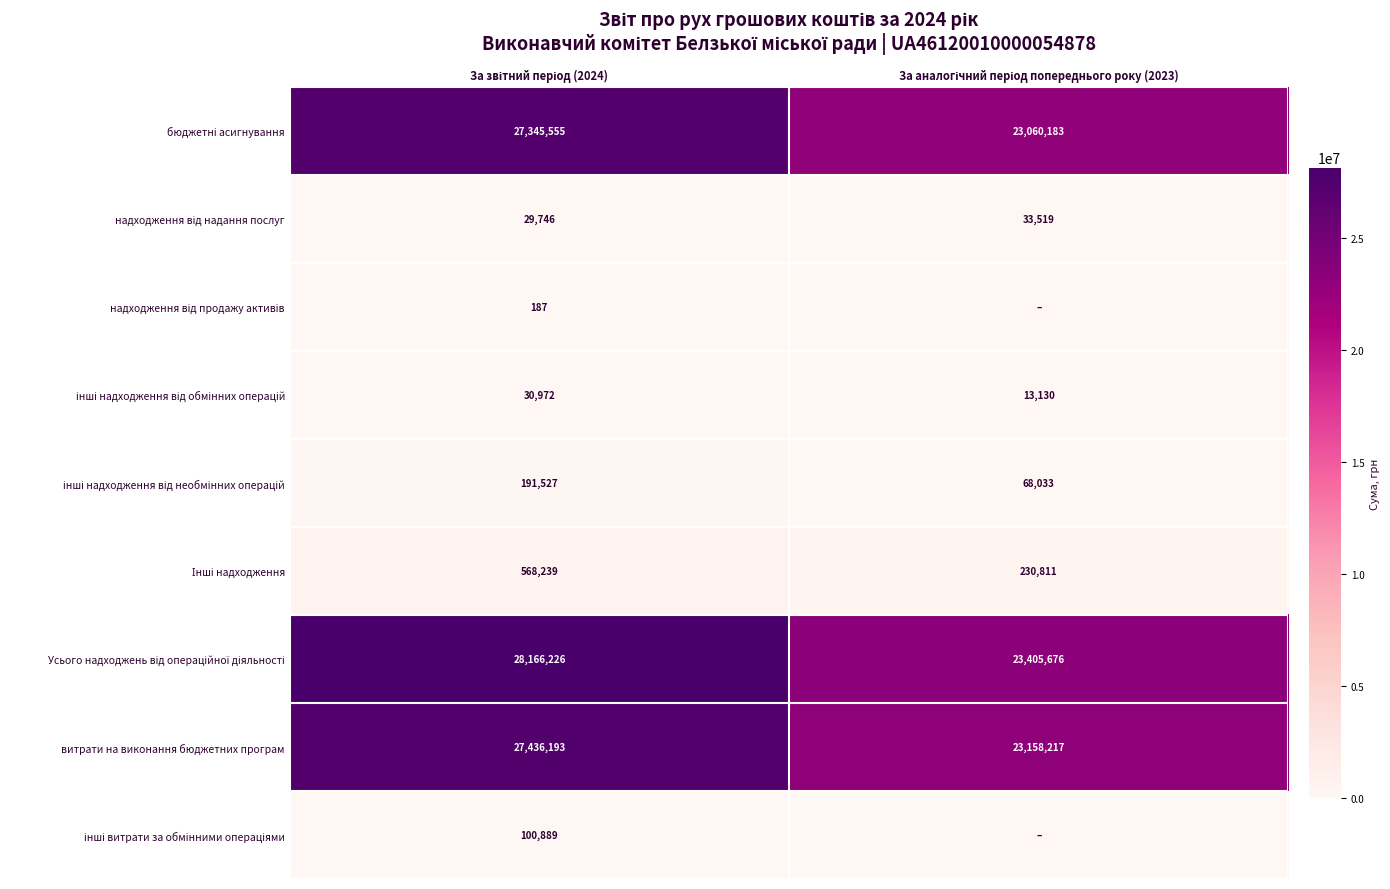

Between За звітний період (2024) and За аналогічний період попереднього року (2023), which series saw the biggest shift?

Усього надходжень від операційної діяльності